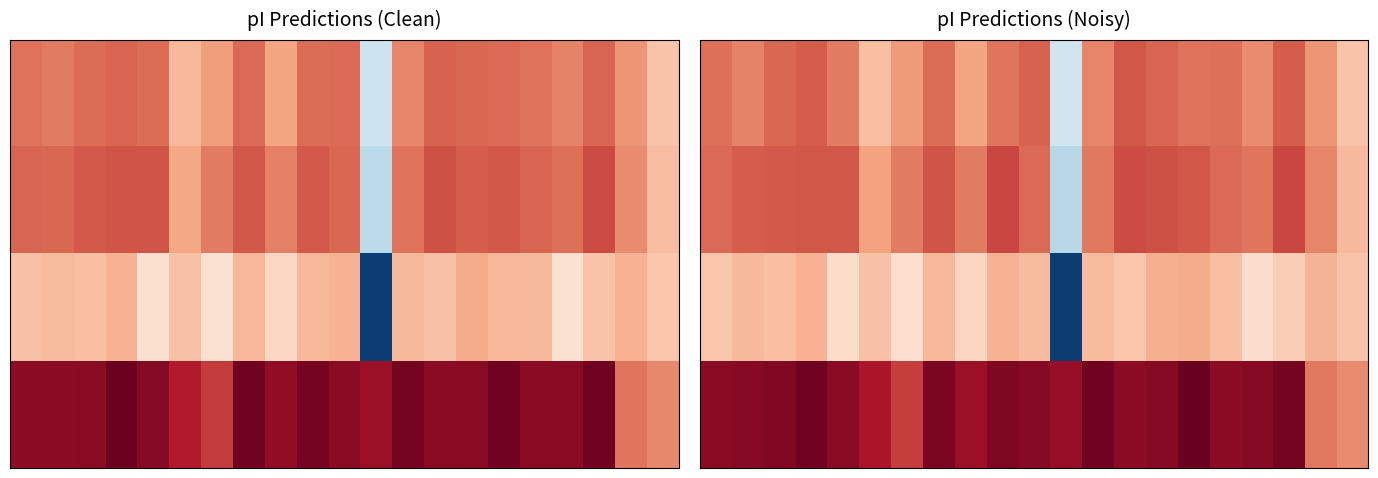

What is the total value across all series at 19?

34.8